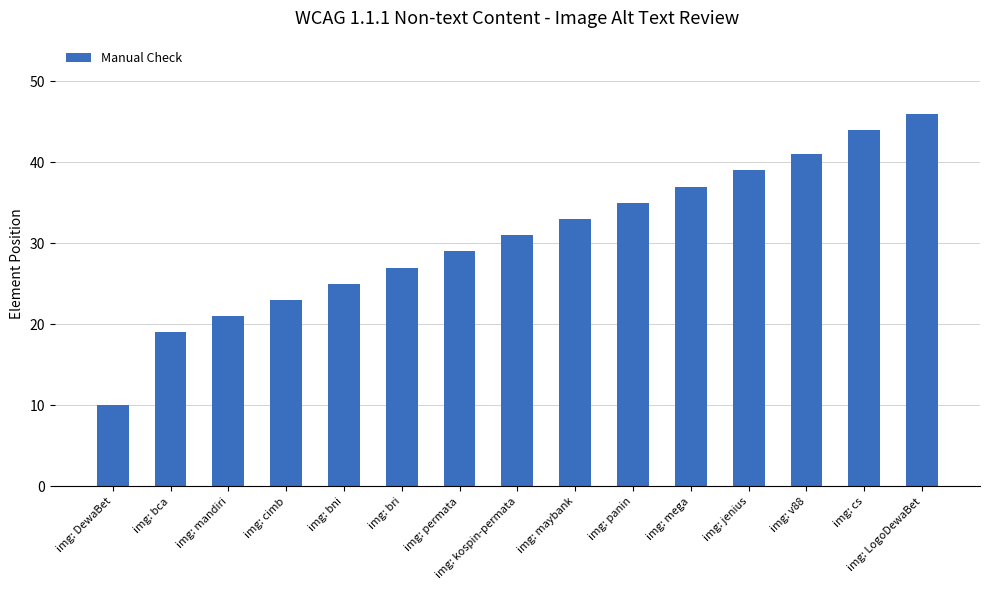

What is the change in value from img: kospin-permata to img: mega?

+6